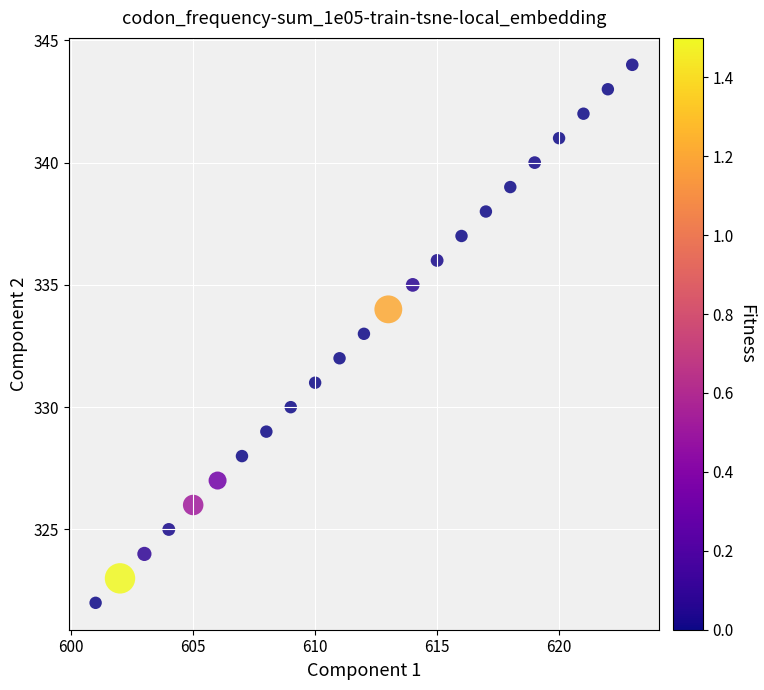

What is the range of Y values (max minus min)?

22